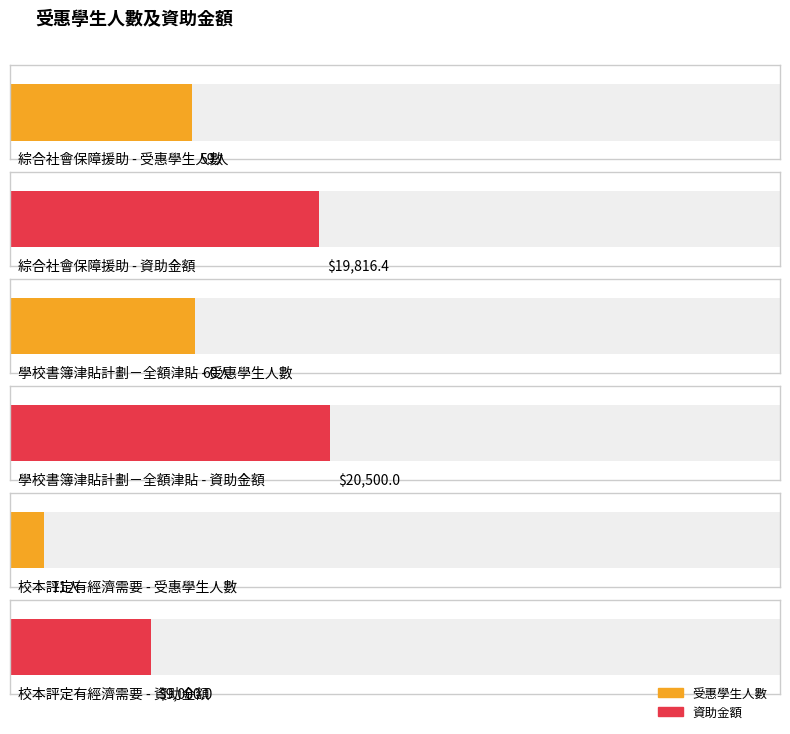

What are all the series names shown in the legend?

受惠學生人數, 資助金額